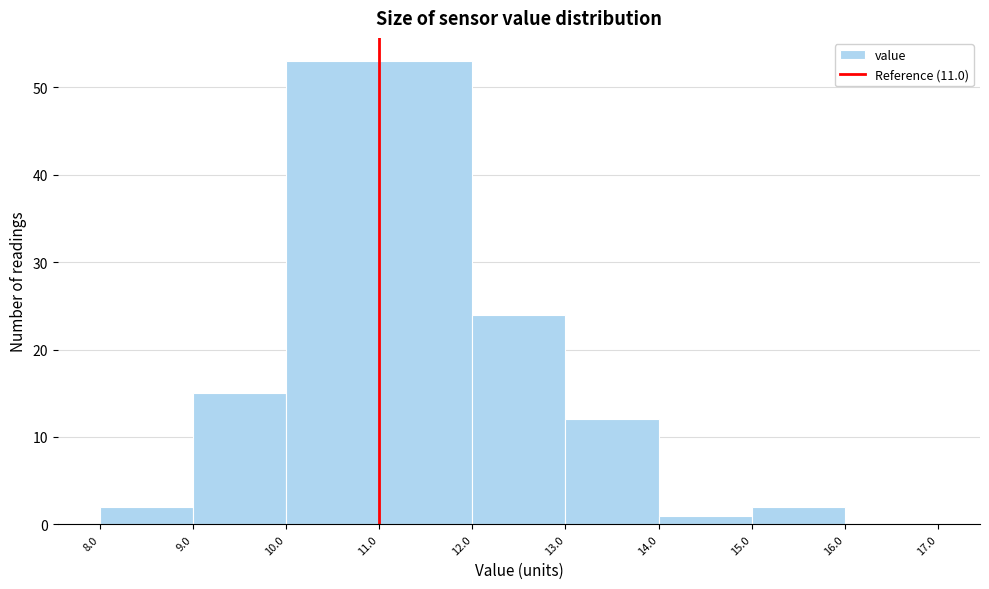

Reading left to right, transcribe this chart: for each bar, give the range it covers on the x-axis and its height. The values are not printed on the chart, so give them approximately, as read against the axis.

8.0 to 9.0: 2
9.0 to 10.0: 15
10.0 to 11.0: 53
11.0 to 12.0: 53
12.0 to 13.0: 24
13.0 to 14.0: 12
14.0 to 15.0: 1
15.0 to 16.0: 2
16.0 to 17.0: 0